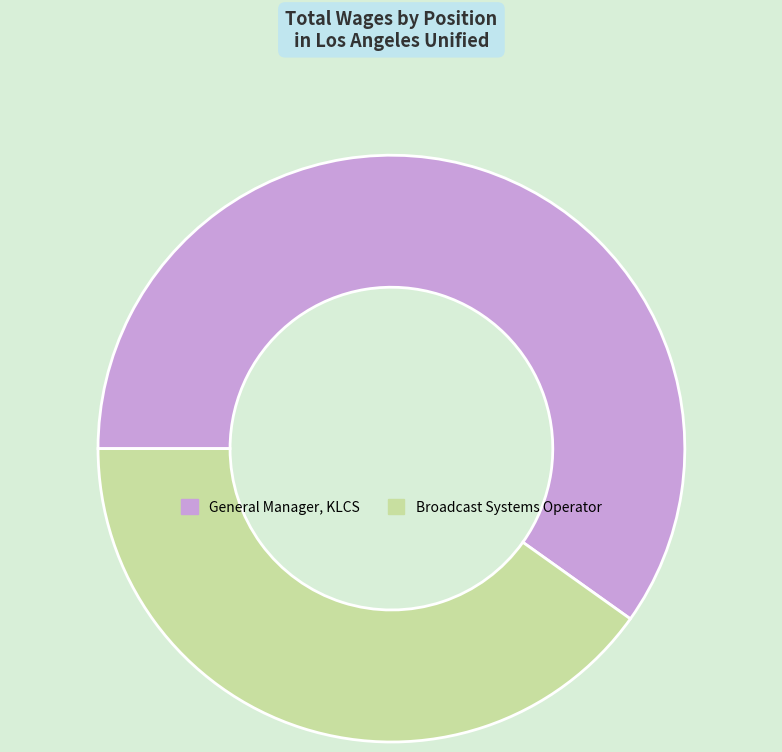

Which category has the smallest portion of the pie?

Broadcast Systems Operator